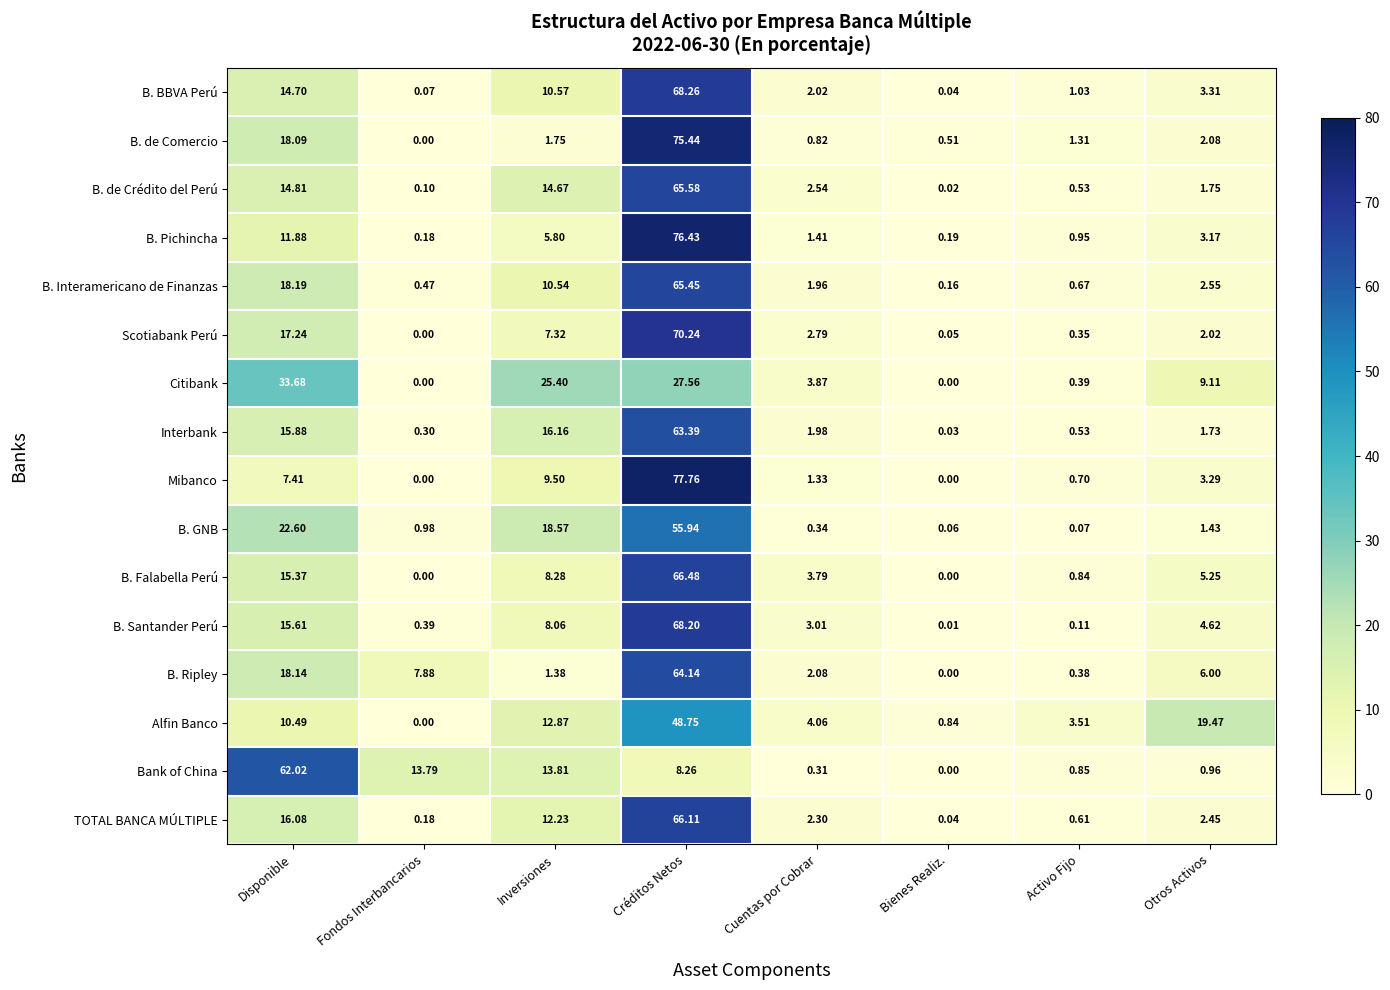

At which category is the sum across all series the highest?

Créditos Netos